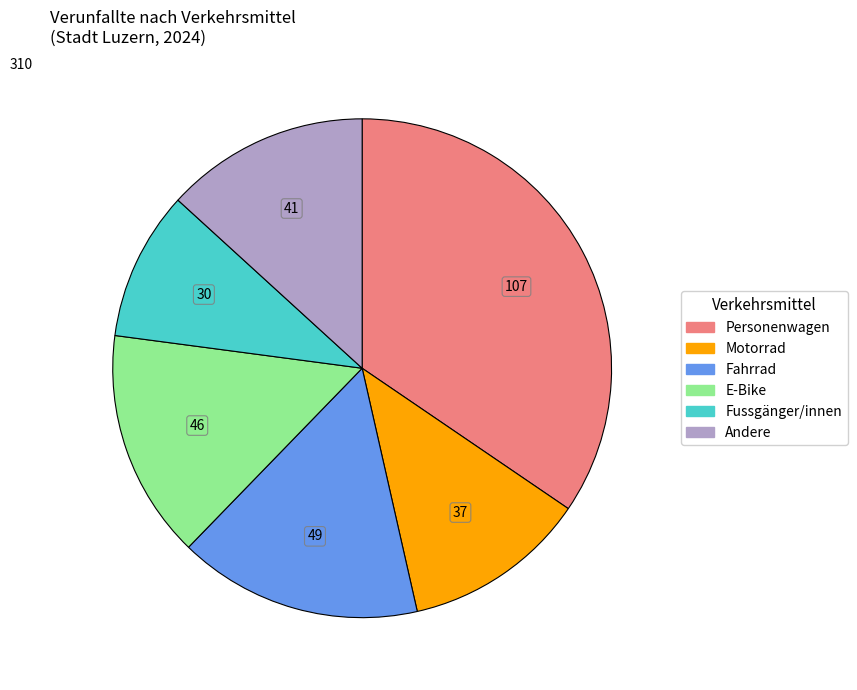

Rank the categories by value from highest to lowest.

Personenwagen, Fahrrad, E-Bike, Andere, Motorrad, Fussgänger/innen